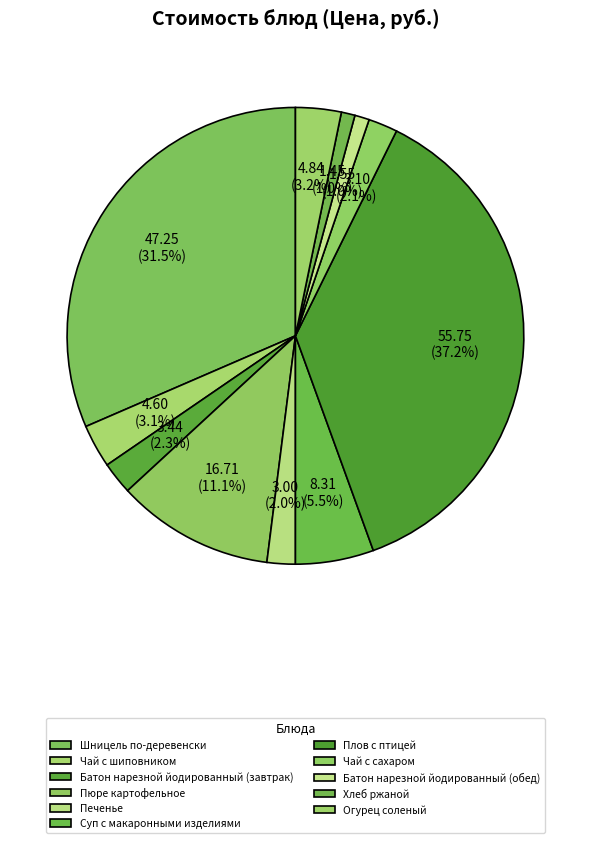

How many segments does this pie chart have?

11